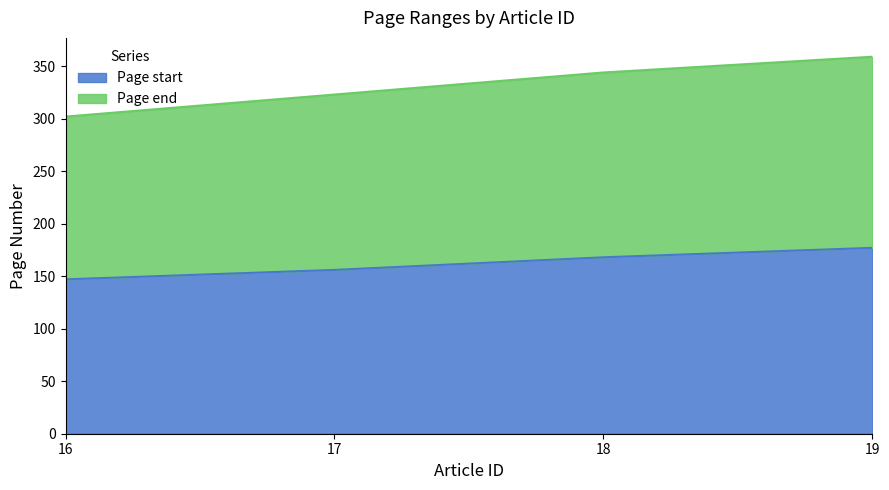

Which label corresponds to the smallest value in the chart?

16